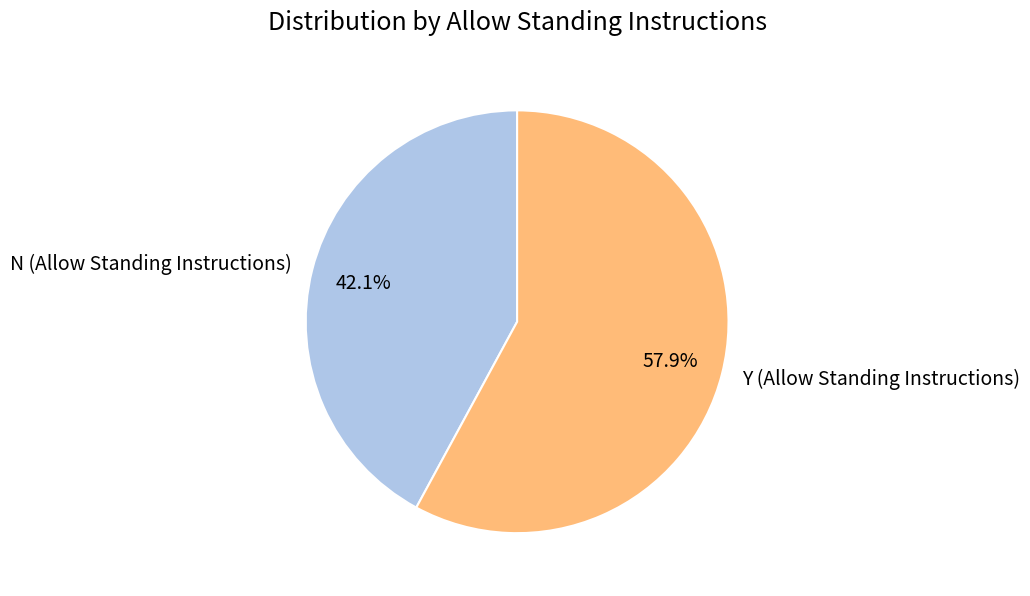

Combined, what portion of the pie is N (Allow Standing Instructions) and Y (Allow Standing Instructions)?

100.0%